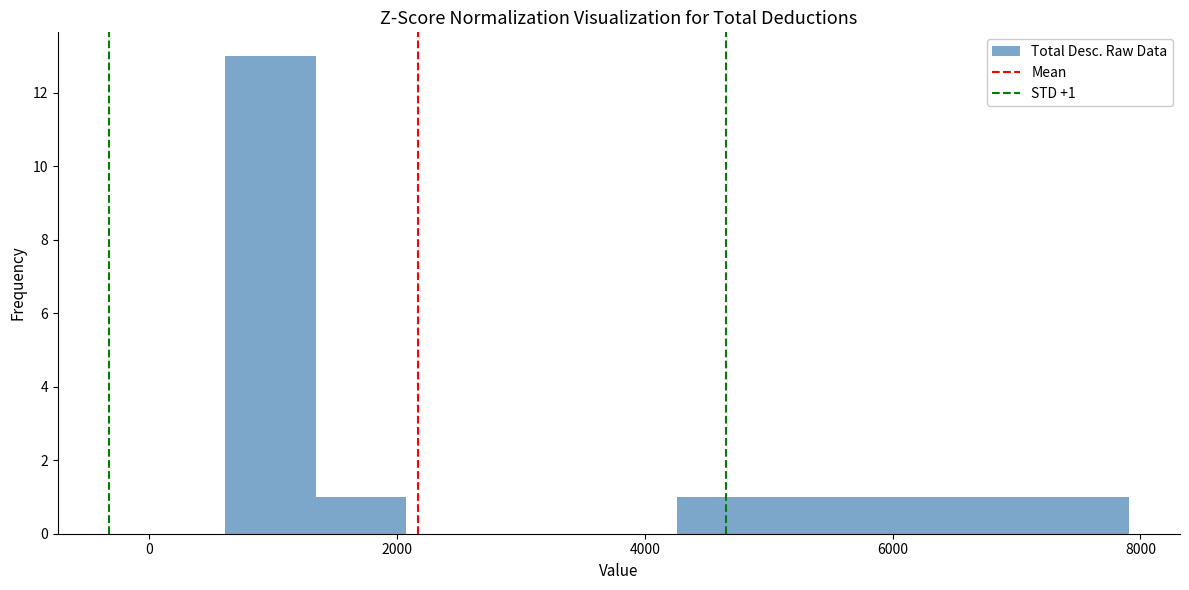

Read against the x-axis, roughly where is the centre of the tallest bar?

1000